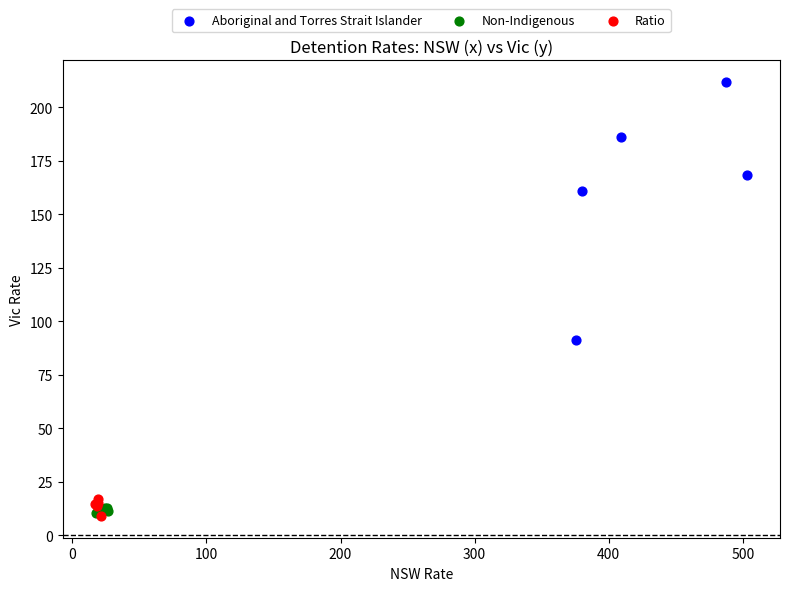

Which series has the widest spread of Y values?

Aboriginal and Torres Strait Islander